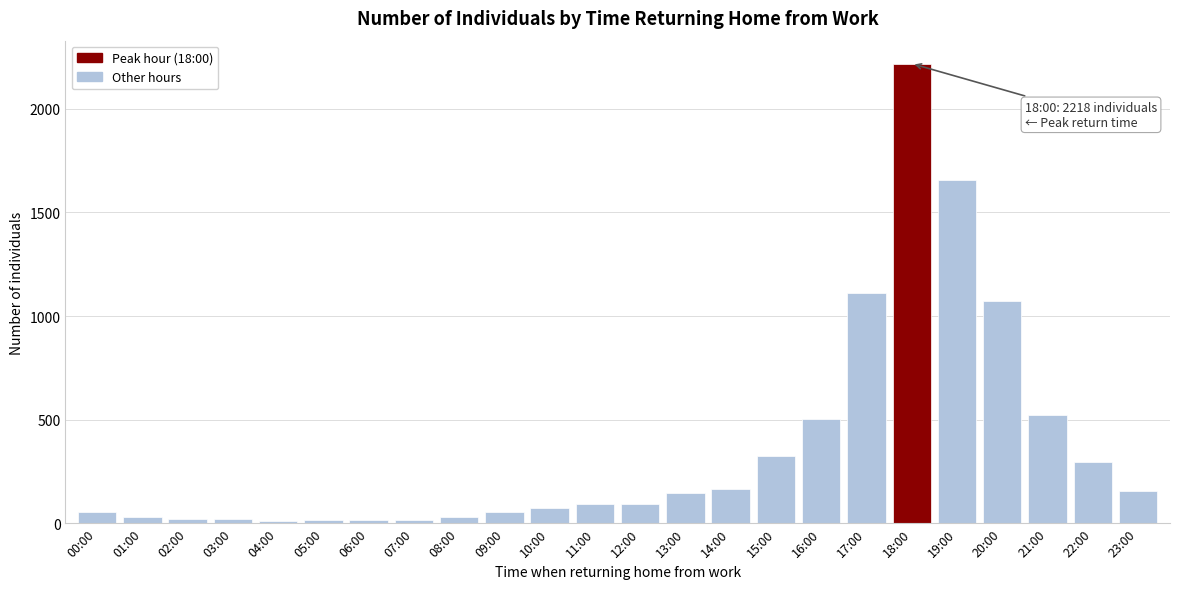

The value at 19:00 is 2697. True or false?

False